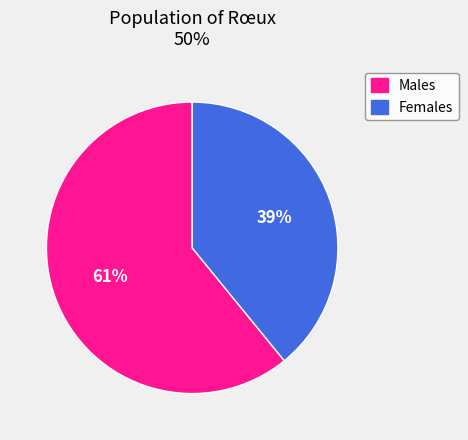

Does any single category account for the majority?

Yes